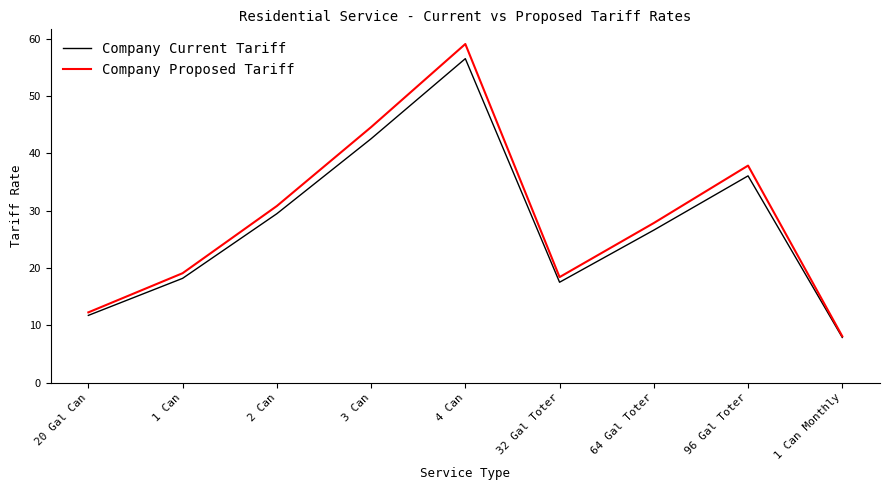

What position from the left is 32 Gal Toter?

6